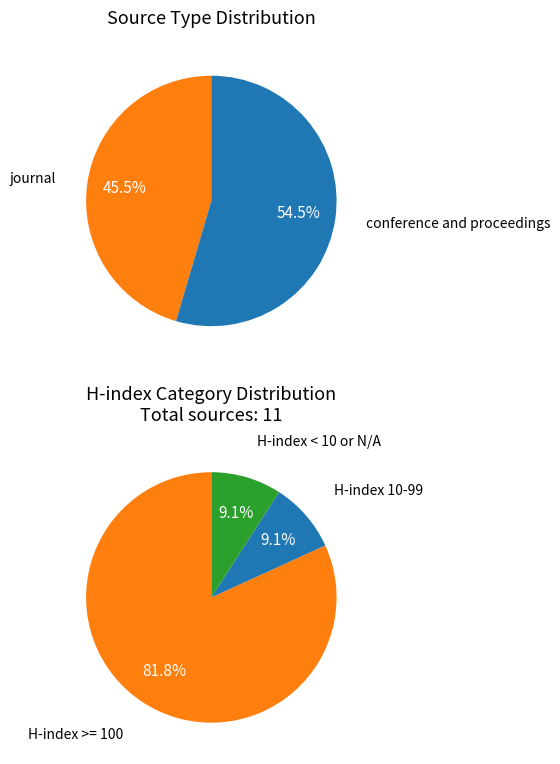

What percentage is the journal slice, to the nearest percent?

45%